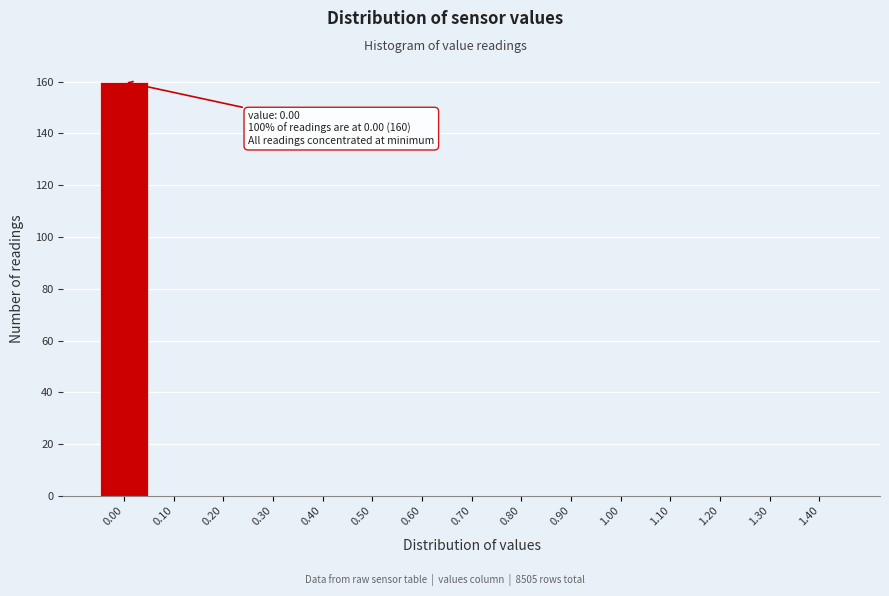

Reading right to left, what are all the values shown in this chart?

1.40=0	1.30=0	1.20=0	1.10=0	1.00=0	0.90=0	0.80=0	0.70=0	0.60=0	0.50=0	0.40=0	0.30=0	0.20=0	0.10=0	0.00=160